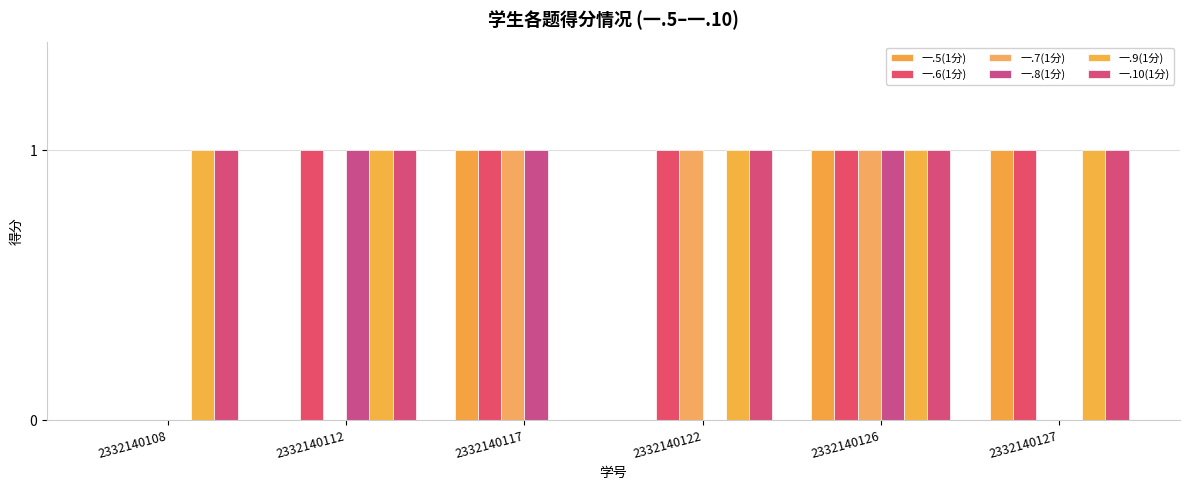

Is it true that 一.10(1分) equals 1 at 2332140108?

True